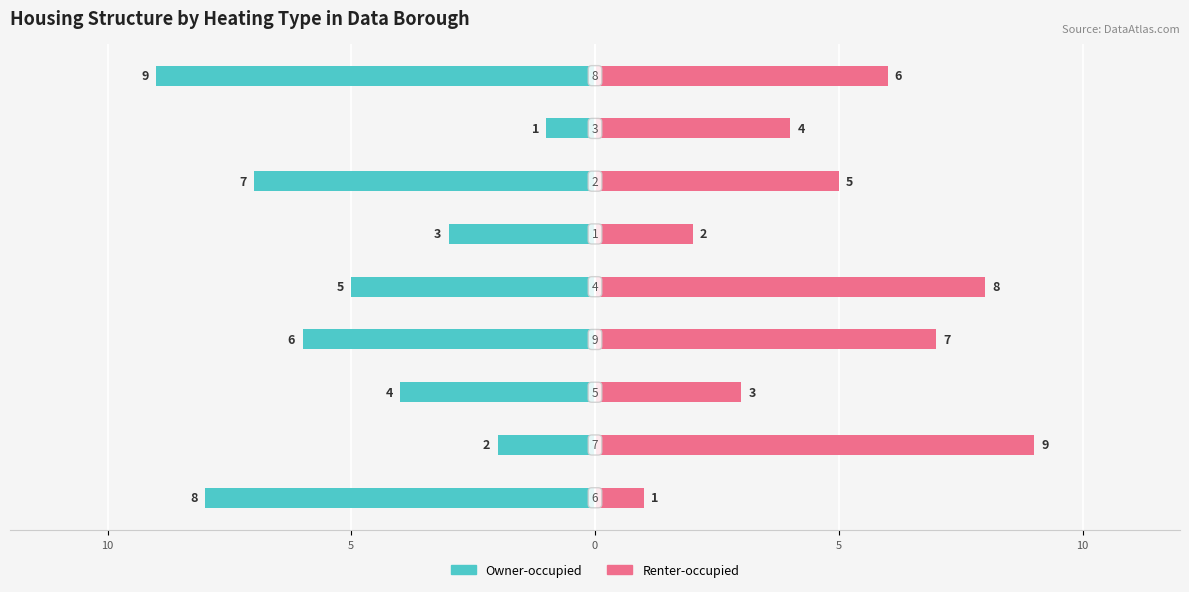

What are all the series names shown in the legend?

Owner-occupied, Renter-occupied